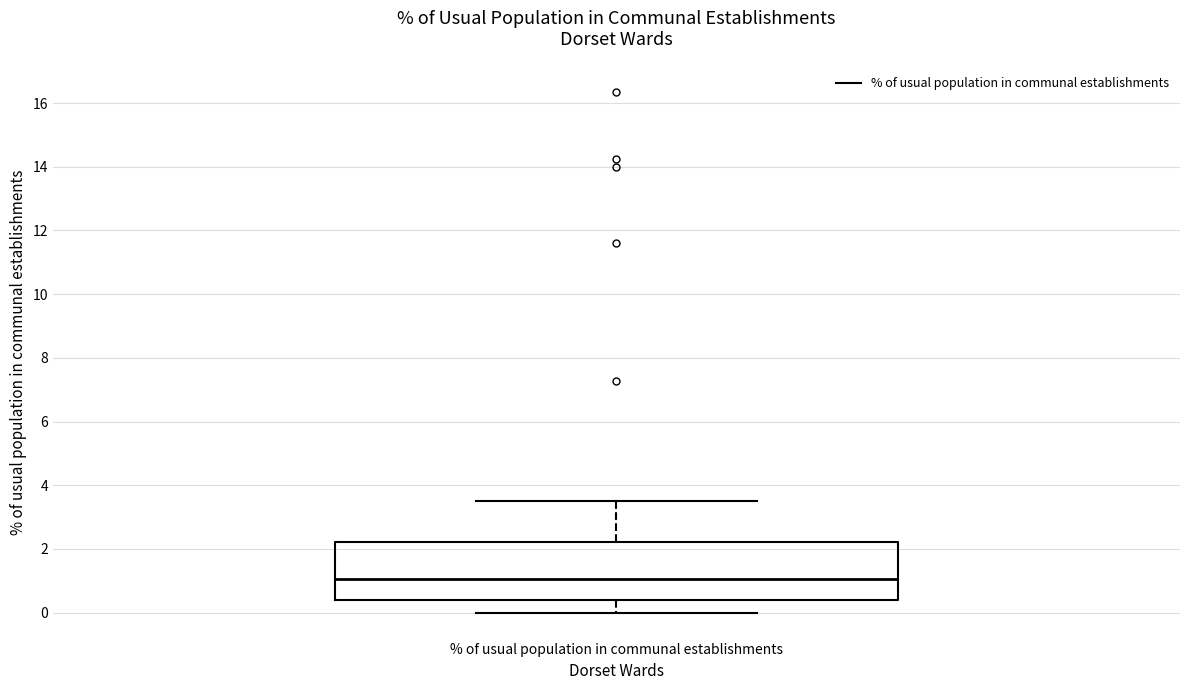

Read this box plot against the y-axis: the position of the median line, the range covered by the box, and the ends of both whiskers. The values are not printed on the chart, so give them approximately, as read against the axis.

median 1.0, box 0.4 to 2.2, whiskers 0.0 to 3.6